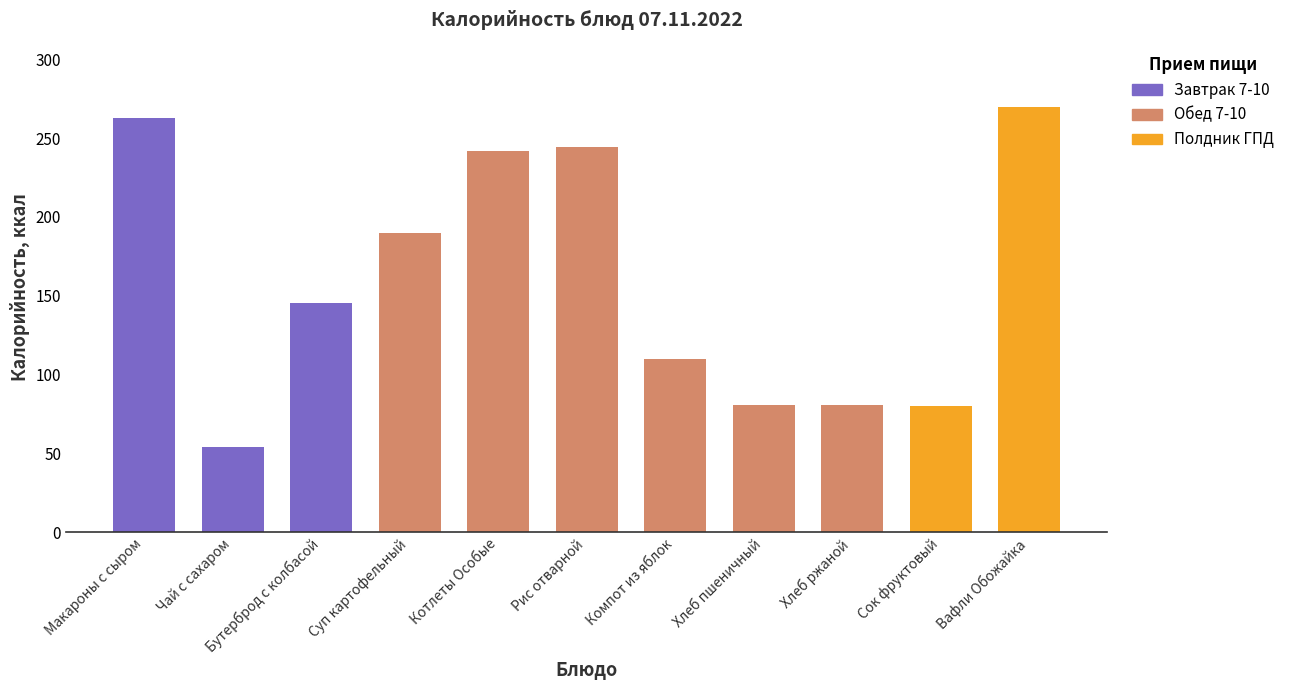

At which label is the value closest to 161?

Бутерброд с колбасой